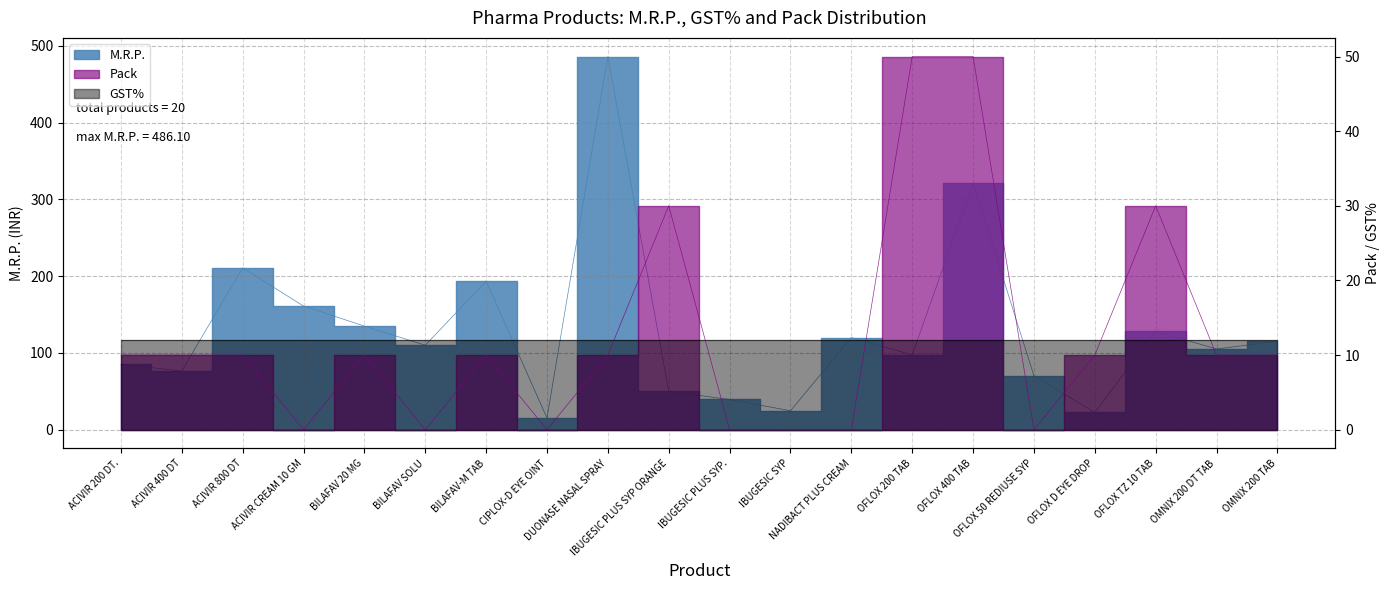

What is the label of the 19th point from the right?

ACIVIR 400 DT